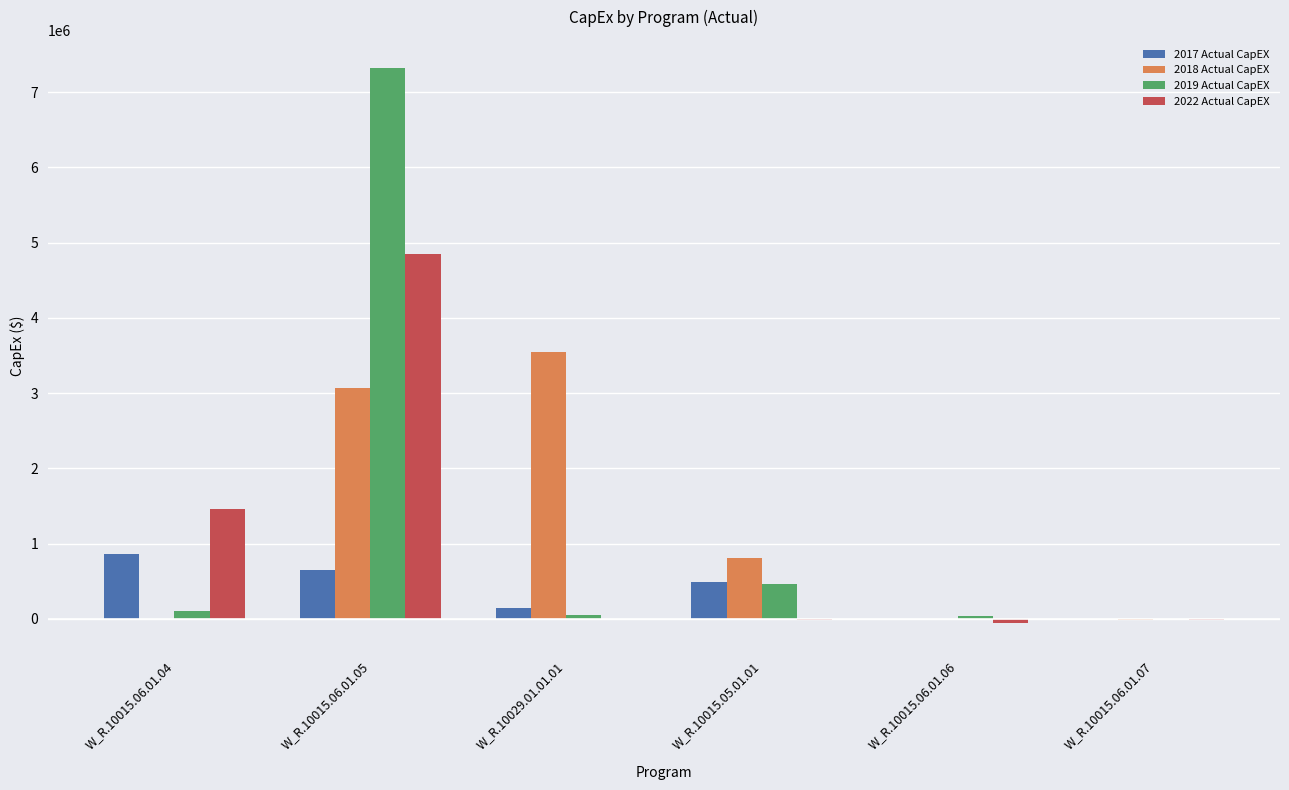

Is it true that 2022 Actual CapEX equals -10802 at W_R.10015.06.01.07?

True